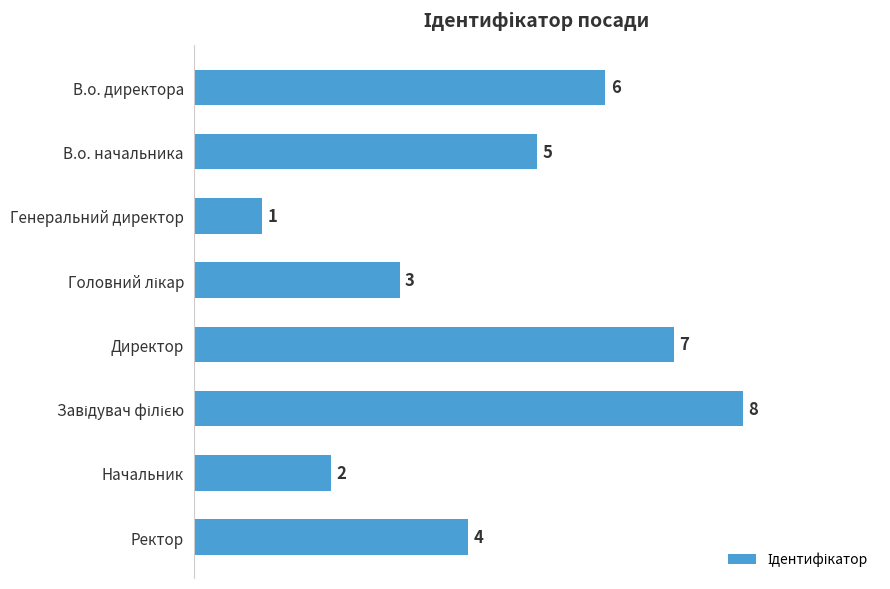

What is the difference between the second highest and second lowest values?

5